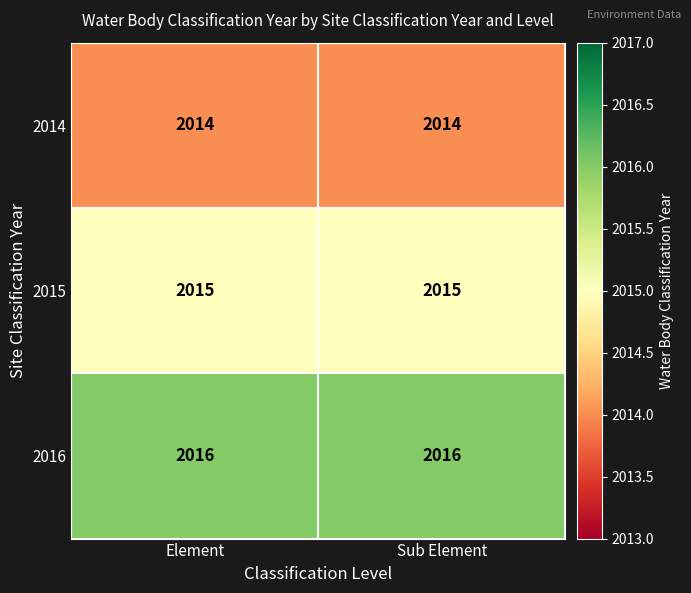

What is the spread (max minus min) of values at Sub Element?

2